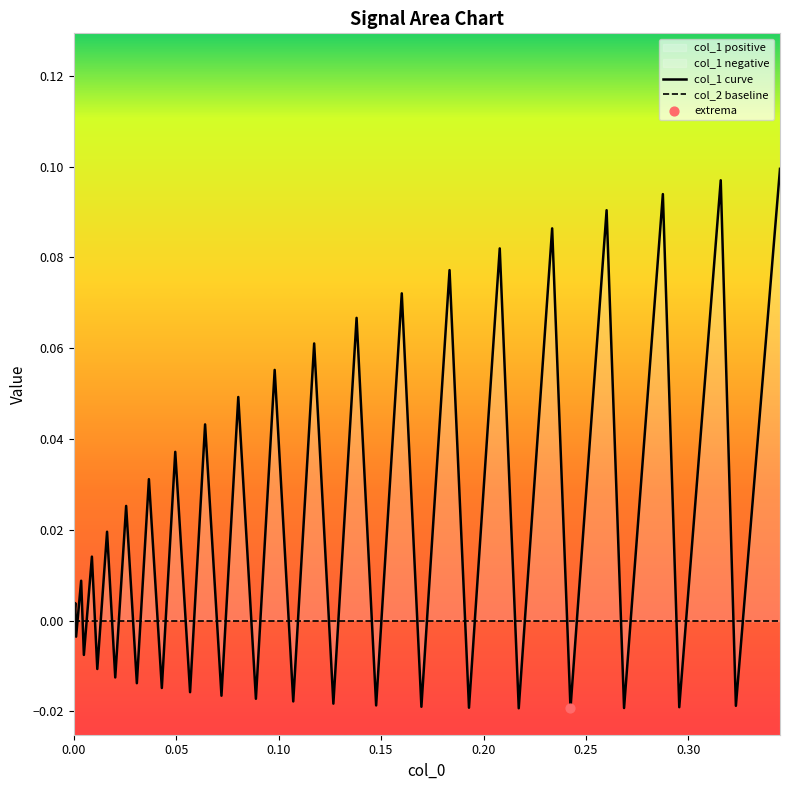

At how many categories does at least one series exceed 0?

20